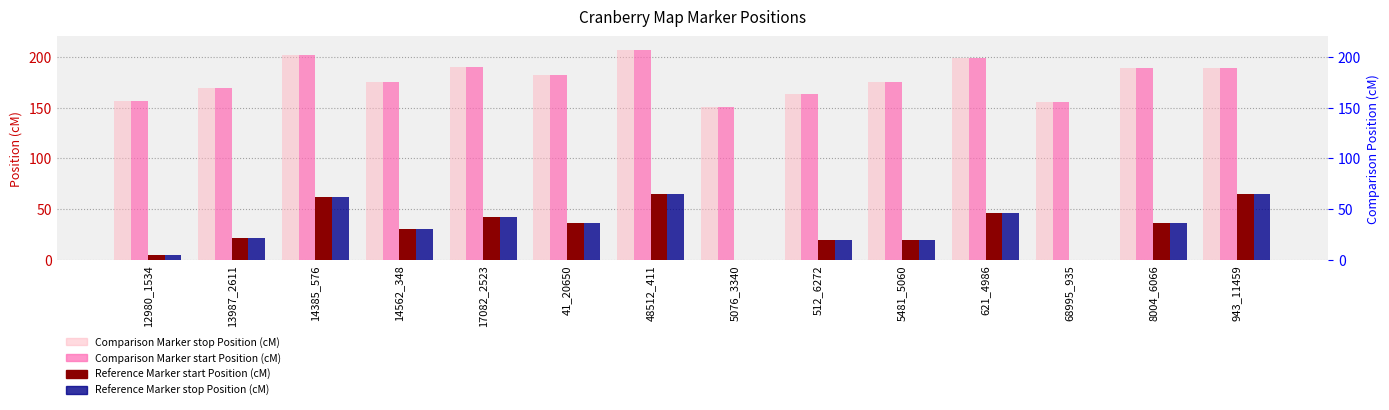

What position from the right is 14385_576?

12